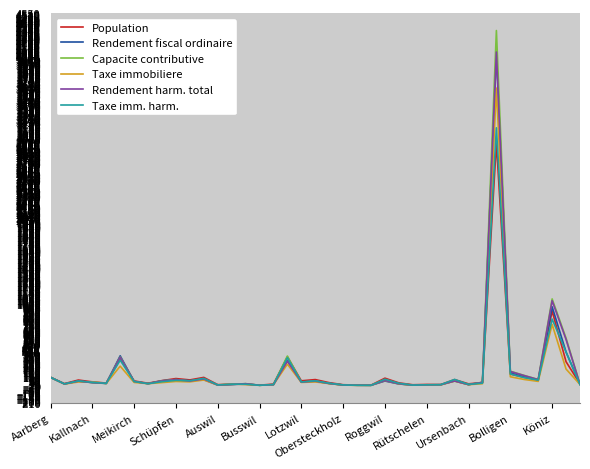

What is the greatest value displayed?

4336.1